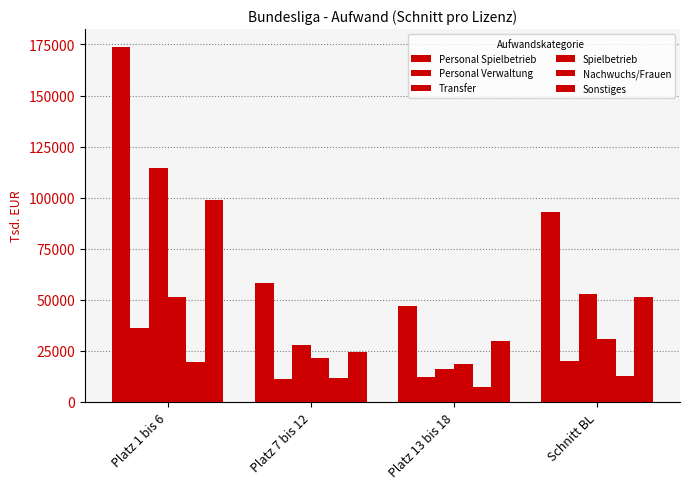

Is it true that Spielbetrieb equals 18600 at Platz 13 bis 18?

True